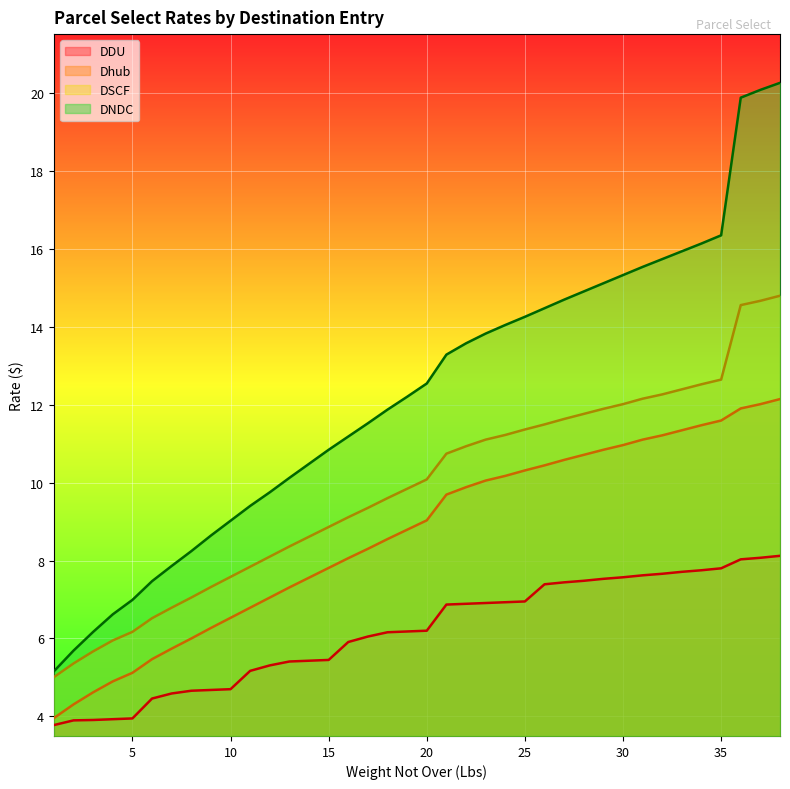

What are all the series names shown in the legend?

DDU, Dhub, DSCF, DNDC